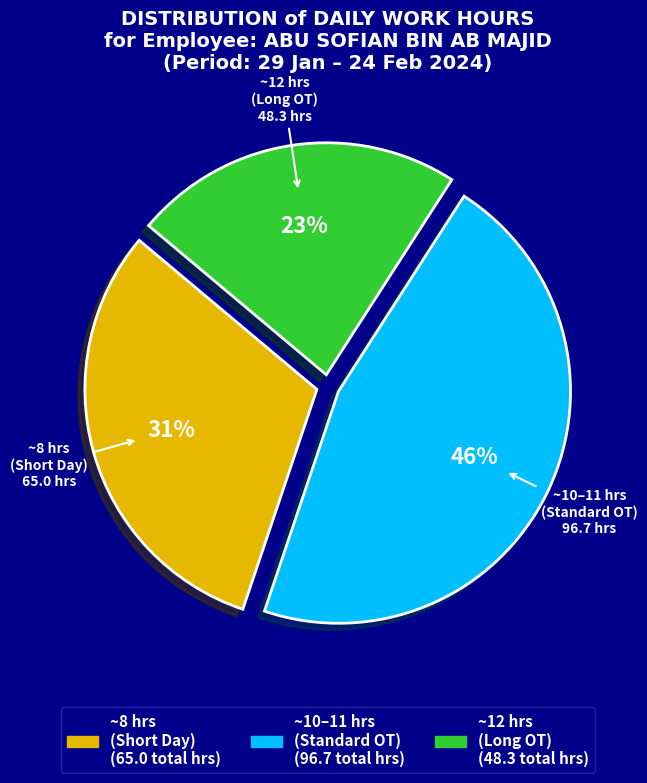

Is there any slice that represents more than half of the pie?

No